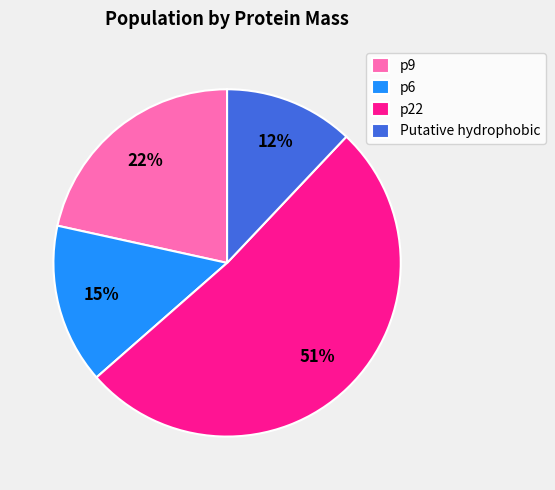

Which category has the smallest portion of the pie?

Putative hydrophobic